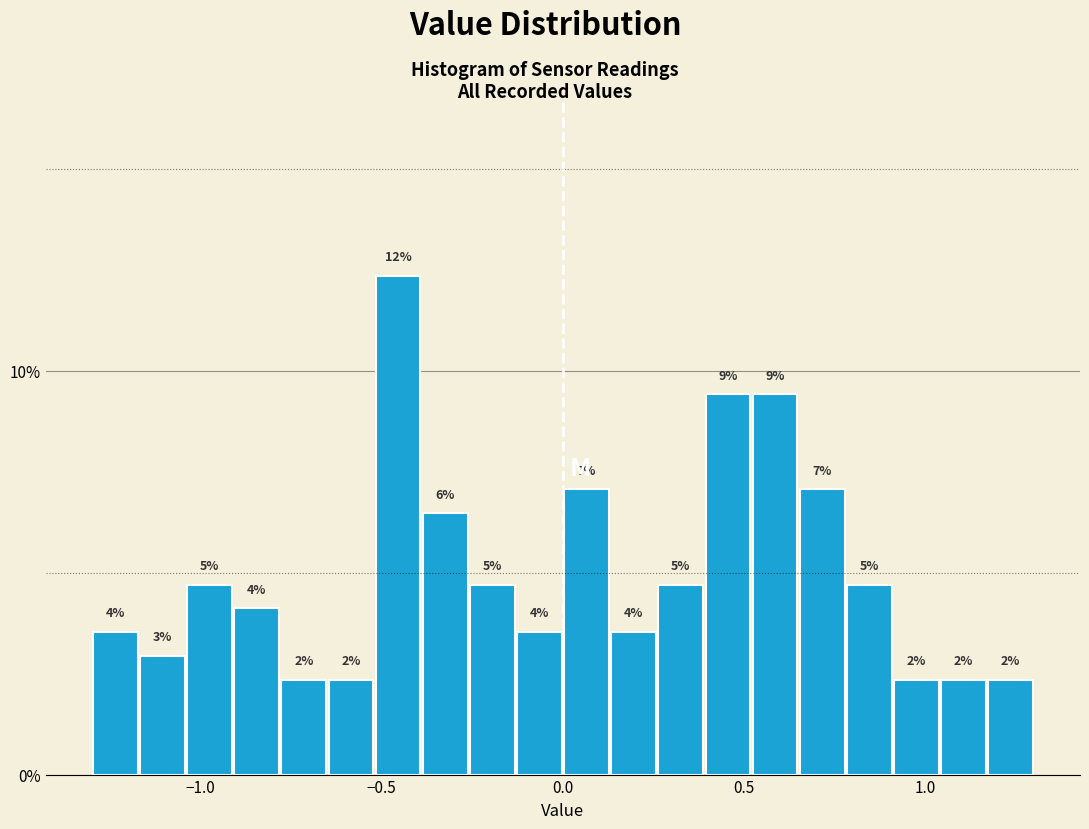

Read against the x-axis, roughly where is the centre of the tallest bar?

-0.45